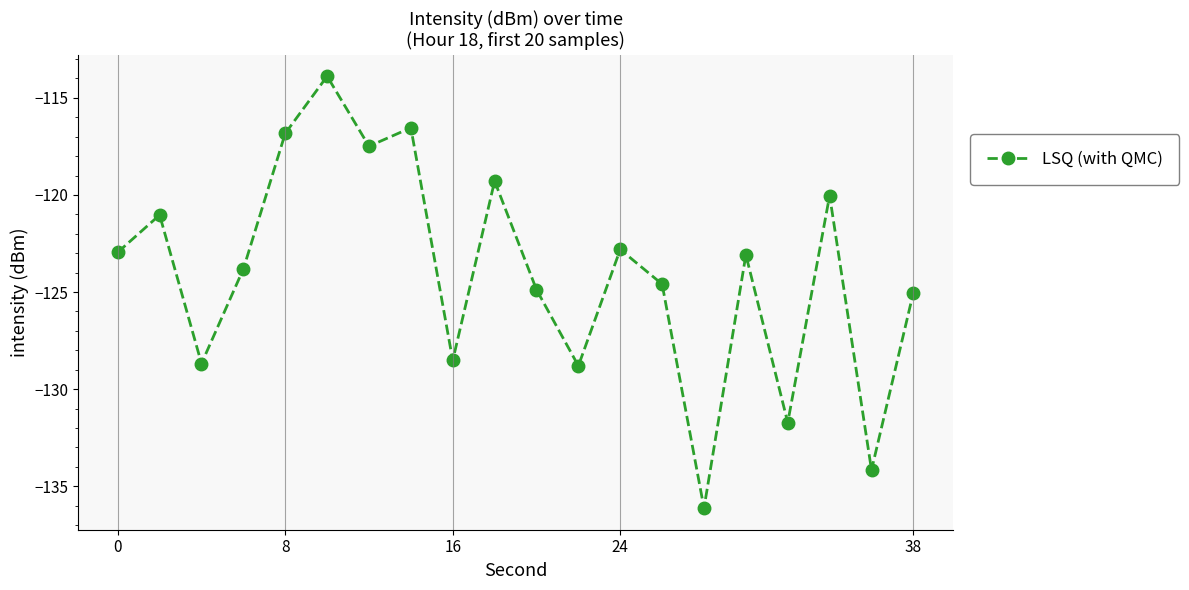

What is the value of the 2nd point from the left?

-121.0